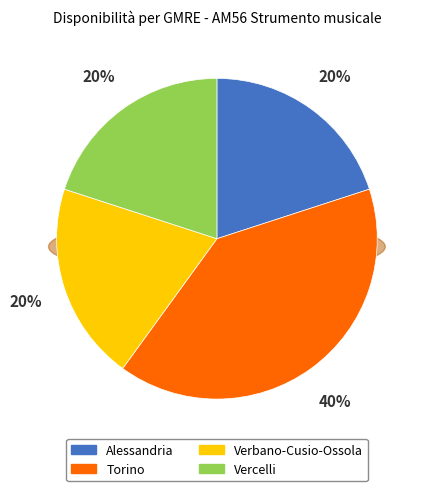

What percentage is the Verbano-Cusio-Ossola slice, to the nearest percent?

20%